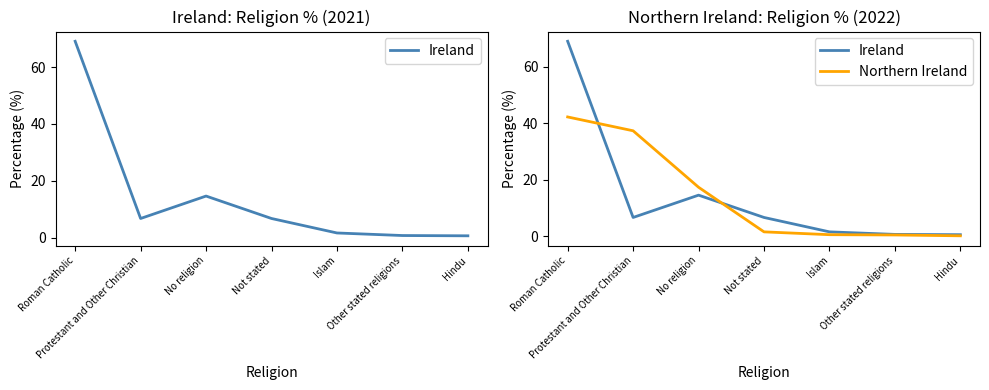

True or false: Northern Ireland has more than 1 interior local peaks.

False